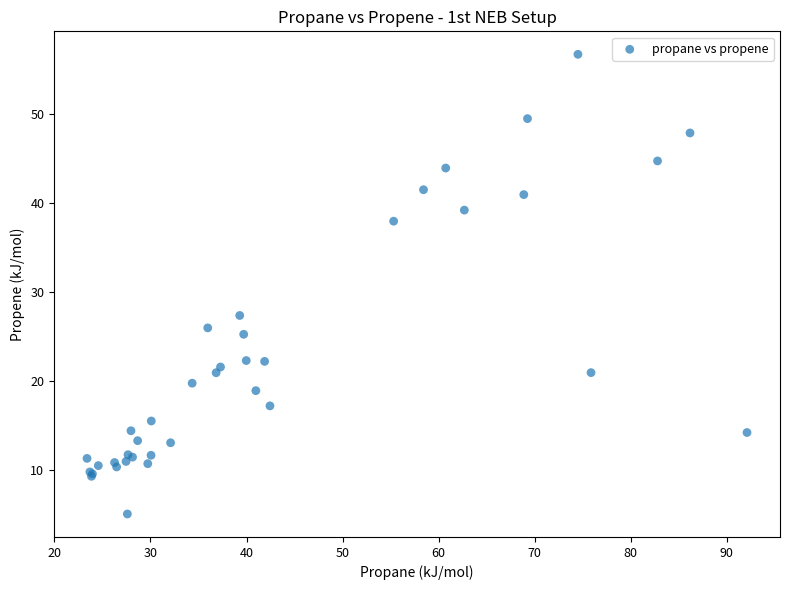

What Y value in the scatter plot is closest to 30?

27.3